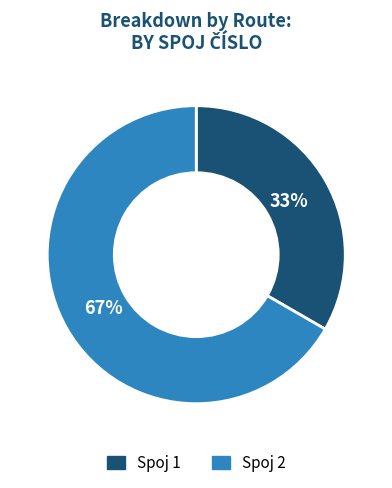

Is there a majority slice in this chart?

Yes